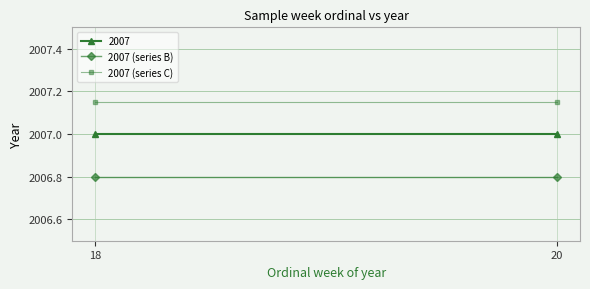

Between 18 and 20, which series saw the biggest shift?

2007 (series B)